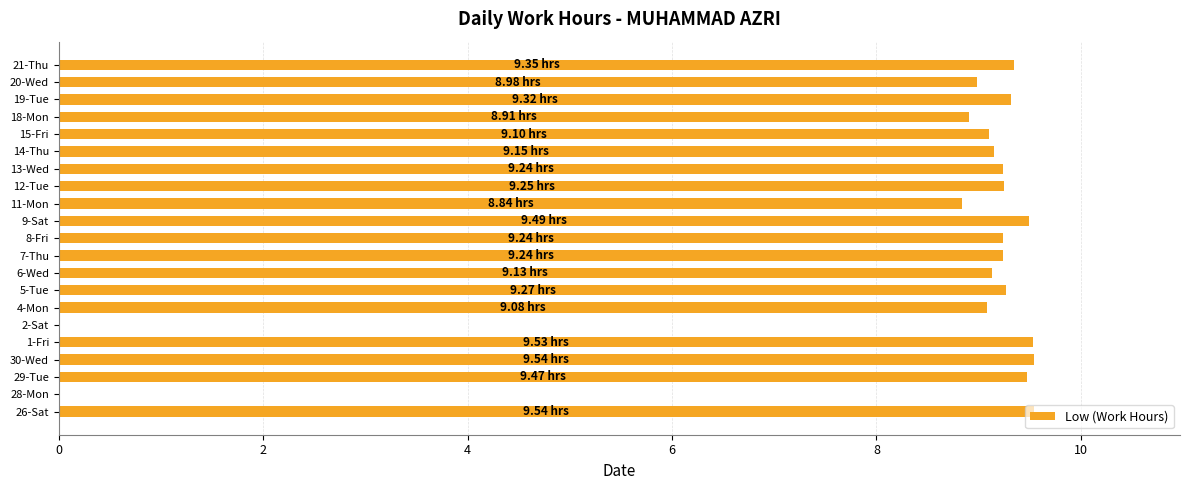

What is the sum of all values?

175.7